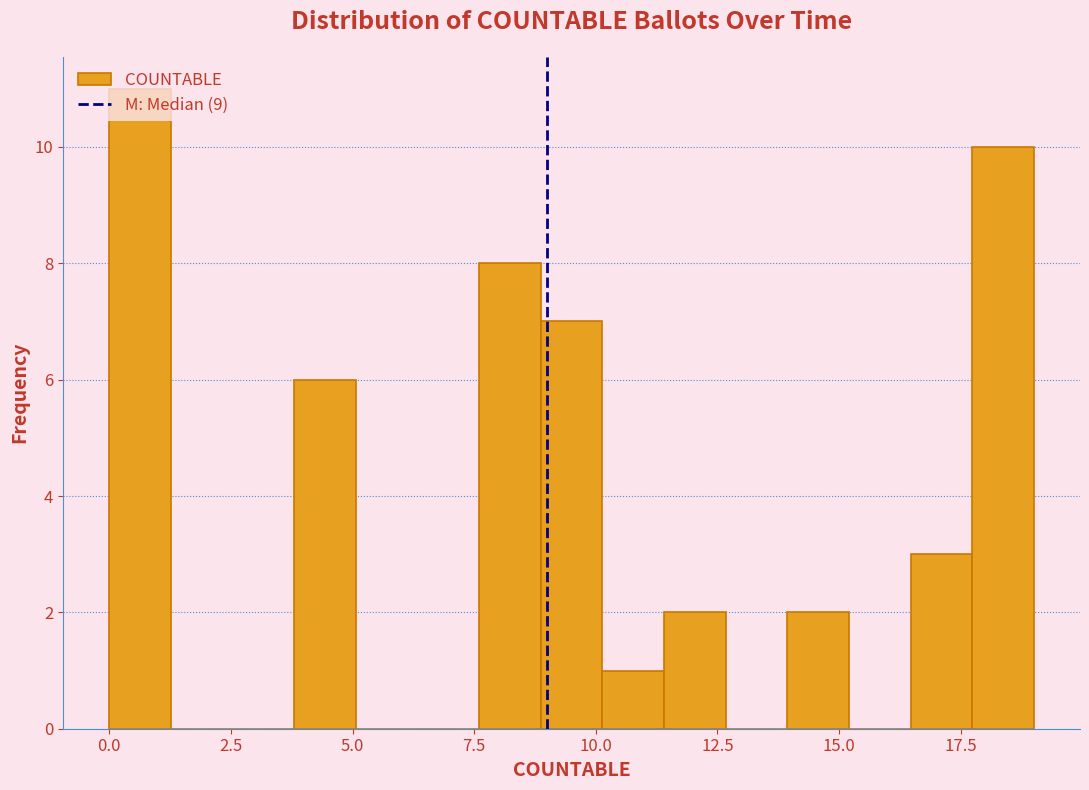

Read against the x-axis, roughly where is the centre of the tallest bar?

0.5